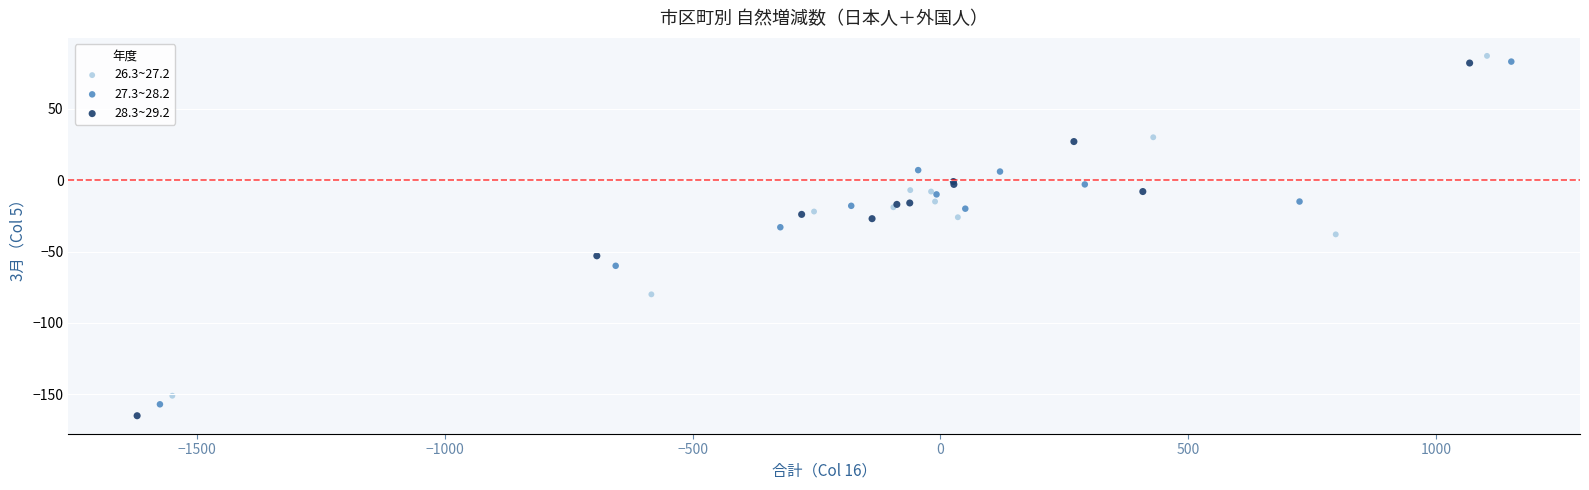

What are all the series names shown in the legend?

26.3~27.2, 27.3~28.2, 28.3~29.2